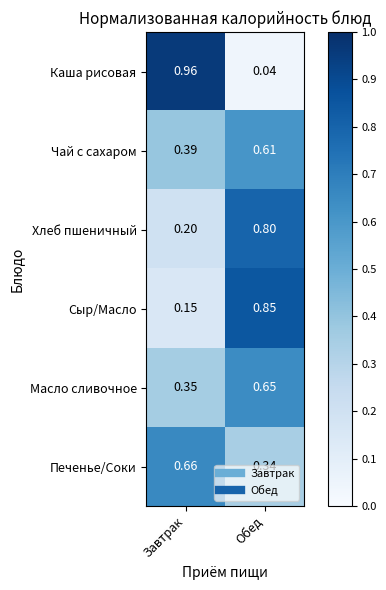

Which label corresponds to the smallest value in the chart?

Обед